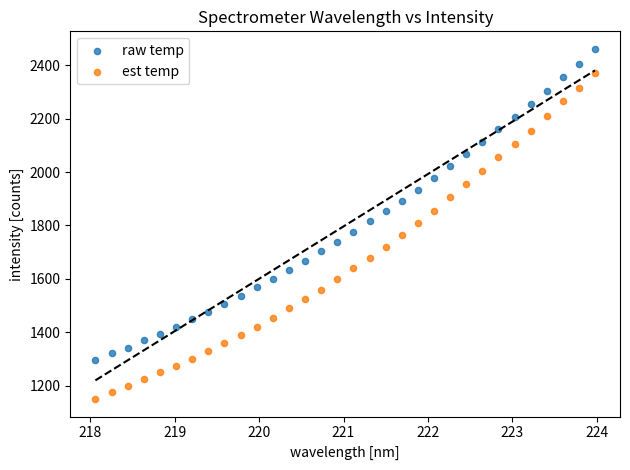

Which series contains the lowest Y value?

est temp